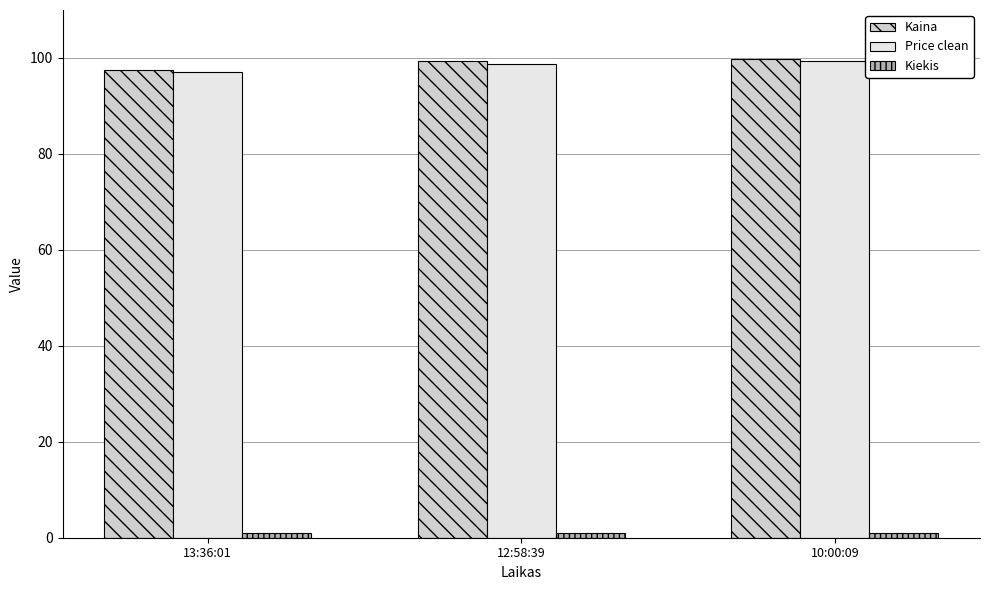

The value of Kaina at 13:36:01 is 47.0. True or false?

False